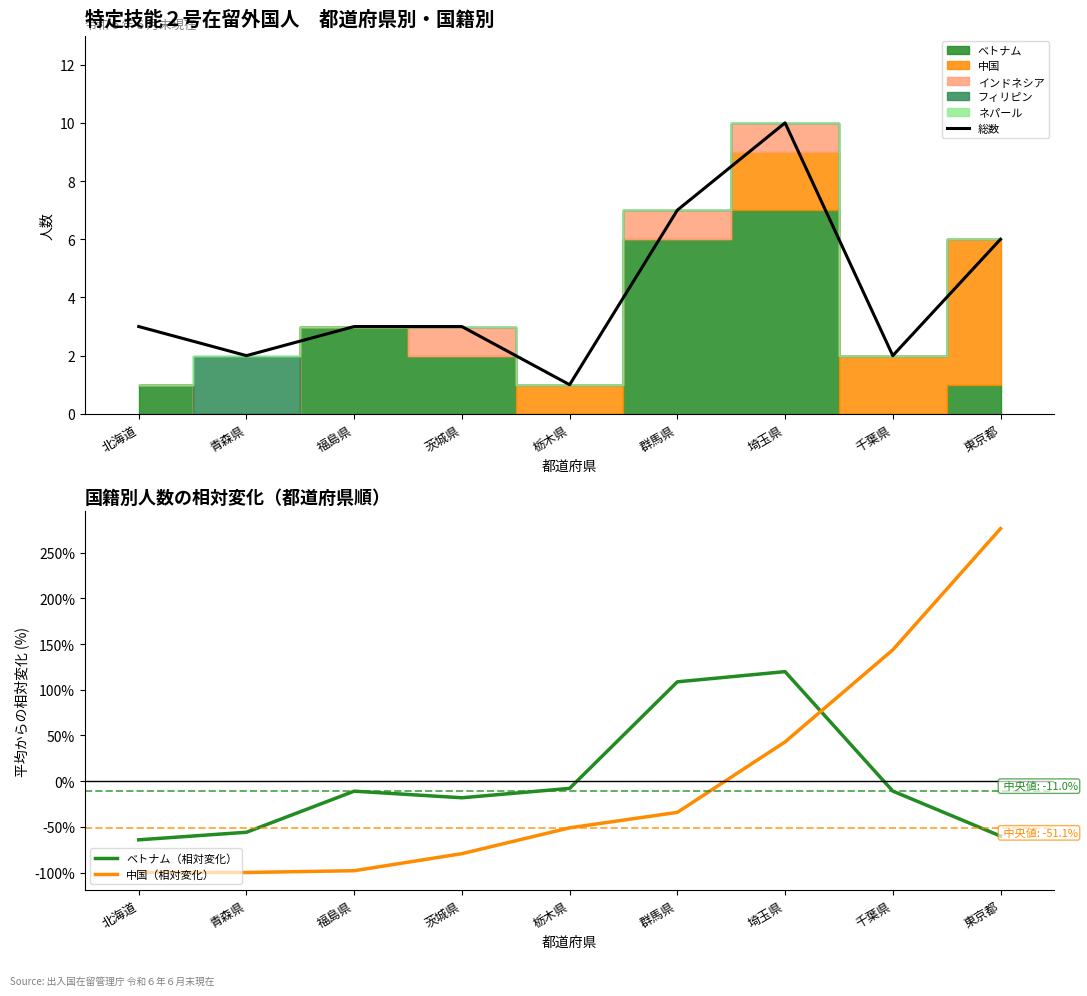

What is the approximate value of 中国（相対変化） at 東京都?

276.2